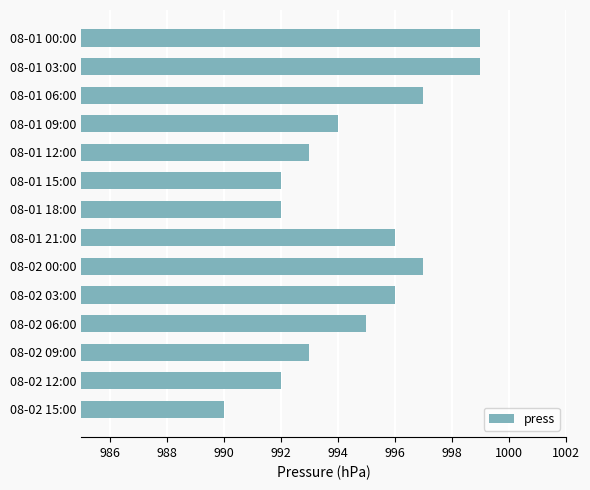

What is the greatest value displayed?

999